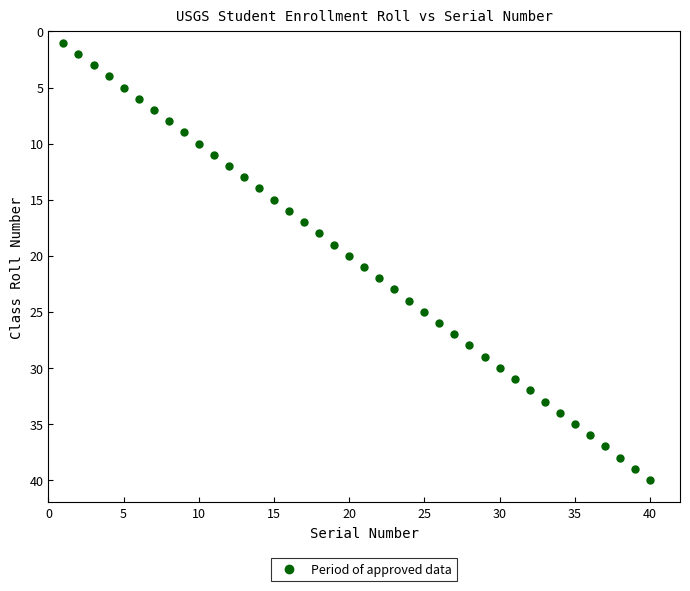

What is the range of X values (max minus min)?

39